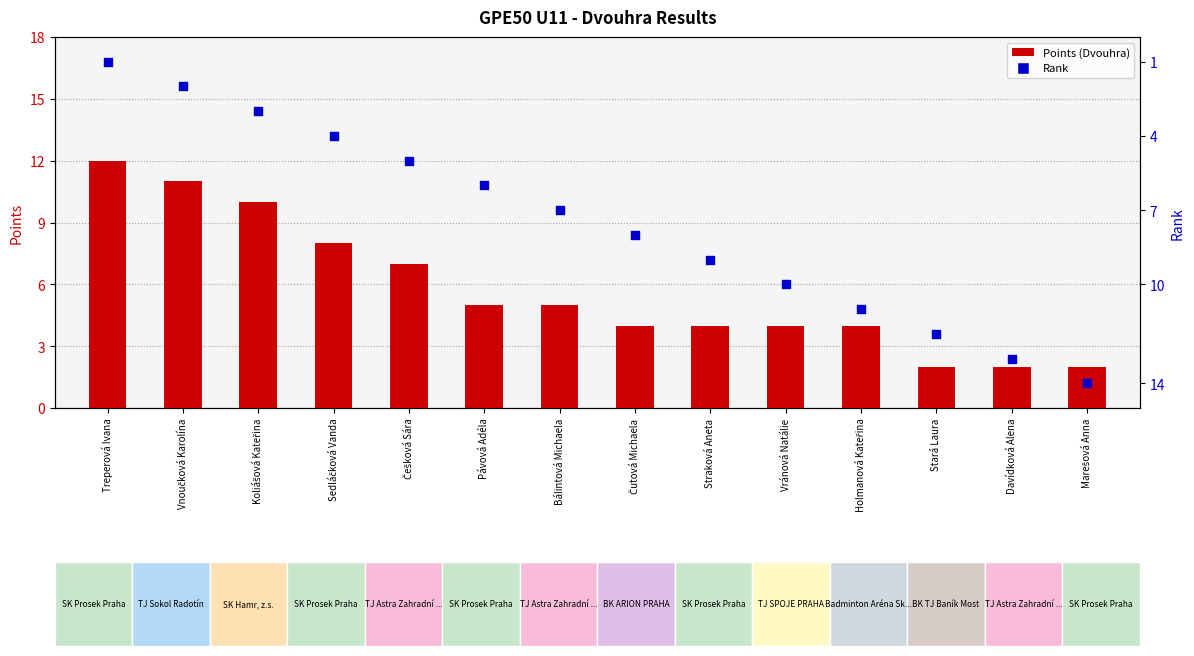

Which series contains the highest Y value?

Rank (Dvouhra)